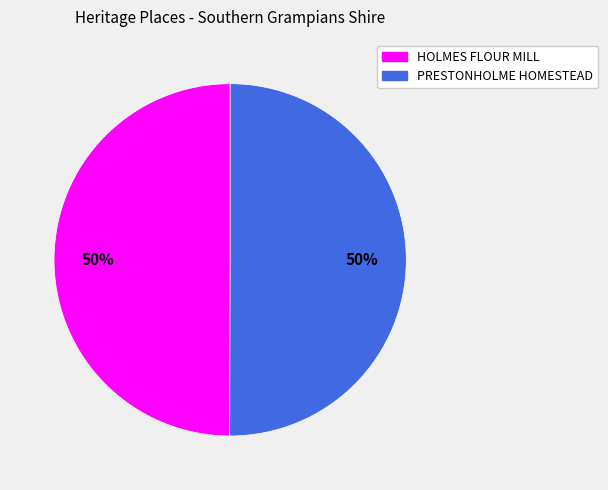

To the nearest percent, what is the average slice percentage?

50%